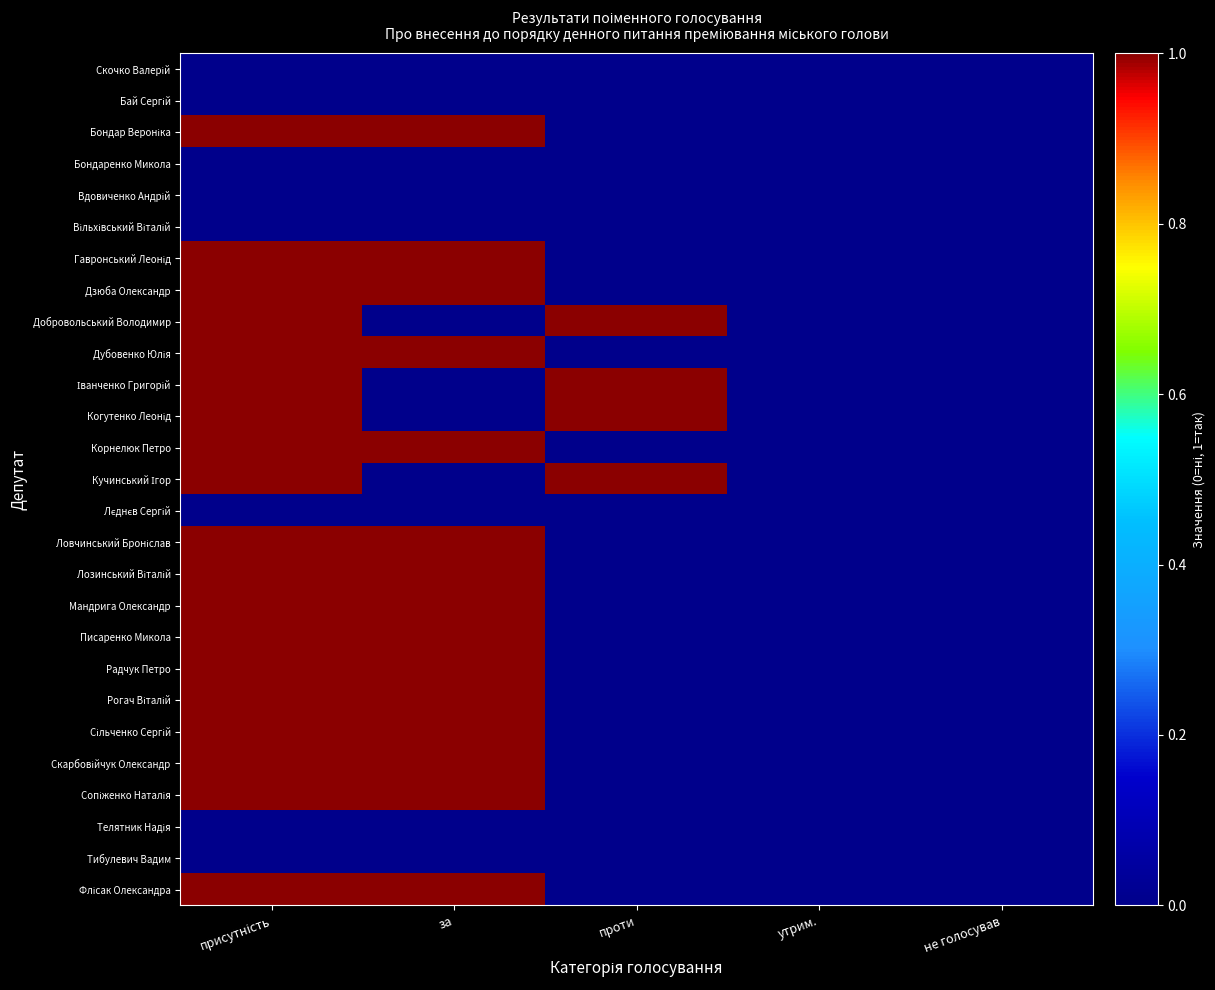

At how many categories does at least one series exceed 0?

3